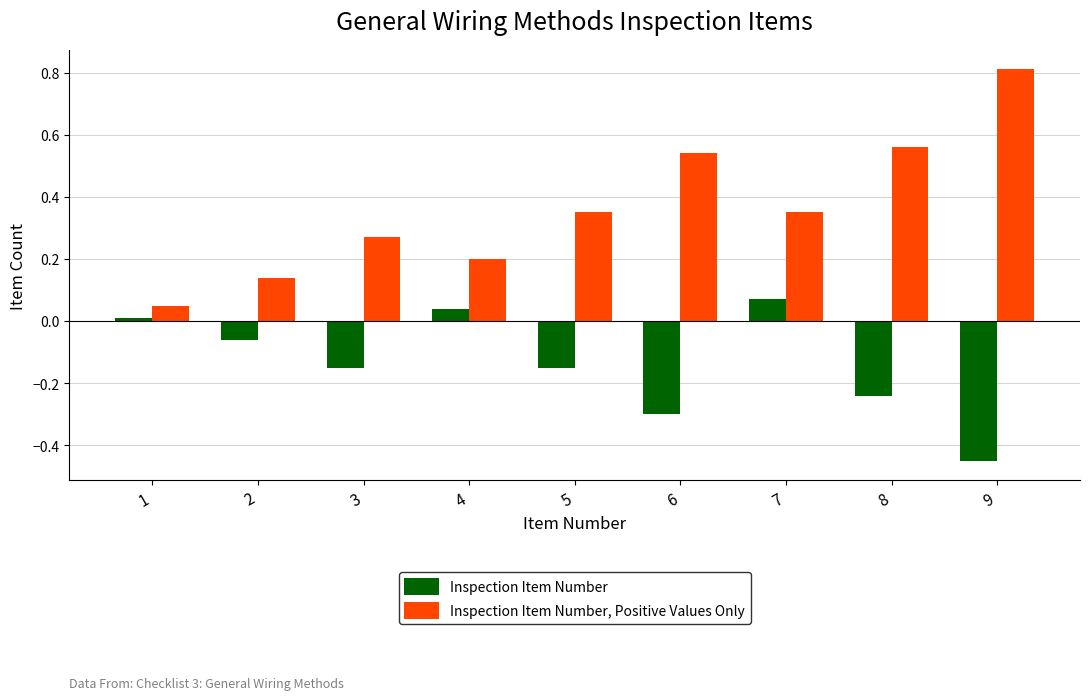

What value does the Inspection Item Number, Positive Values Only series have at 9?

0.8